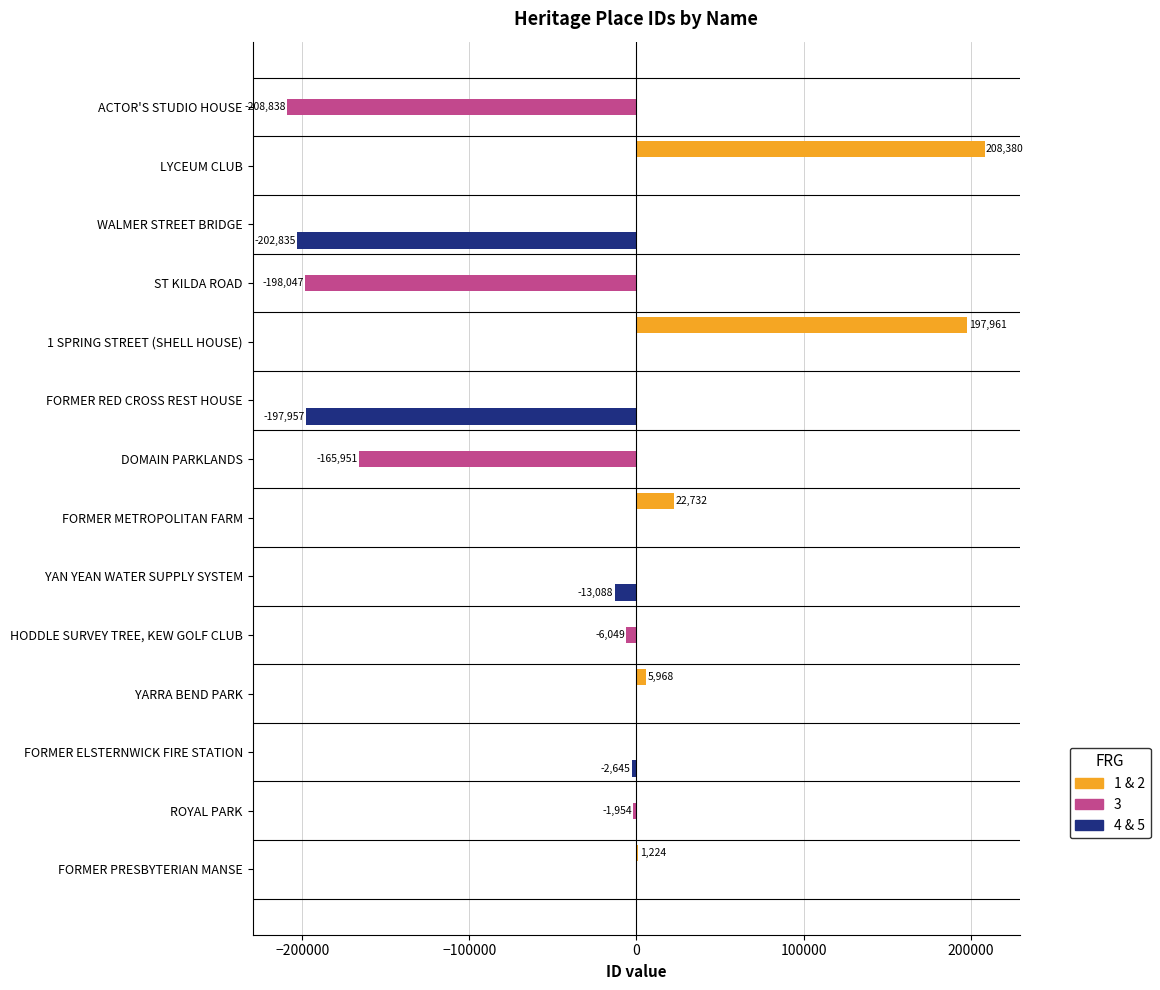

Which category has the highest value across all series?

LYCEUM CLUB